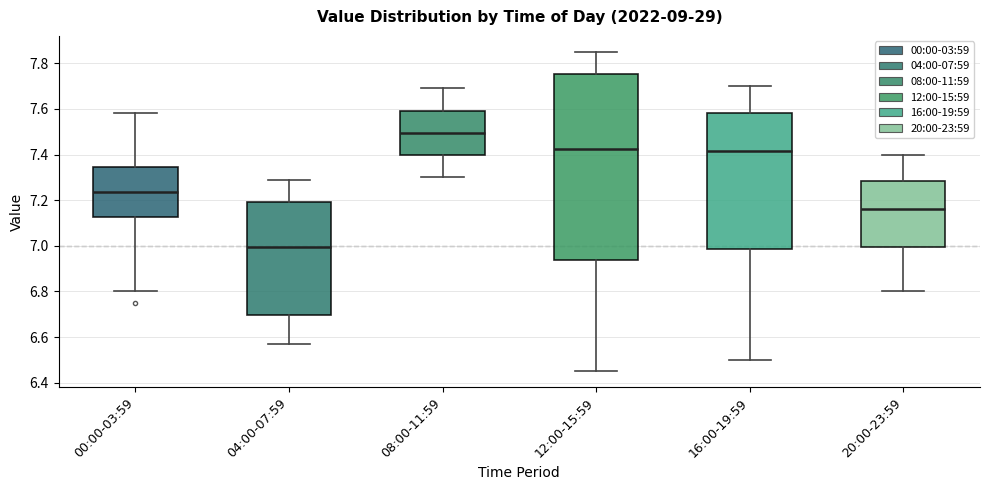

Which box is the tallest, from its lower edge to its upper edge?

12:00-15:59